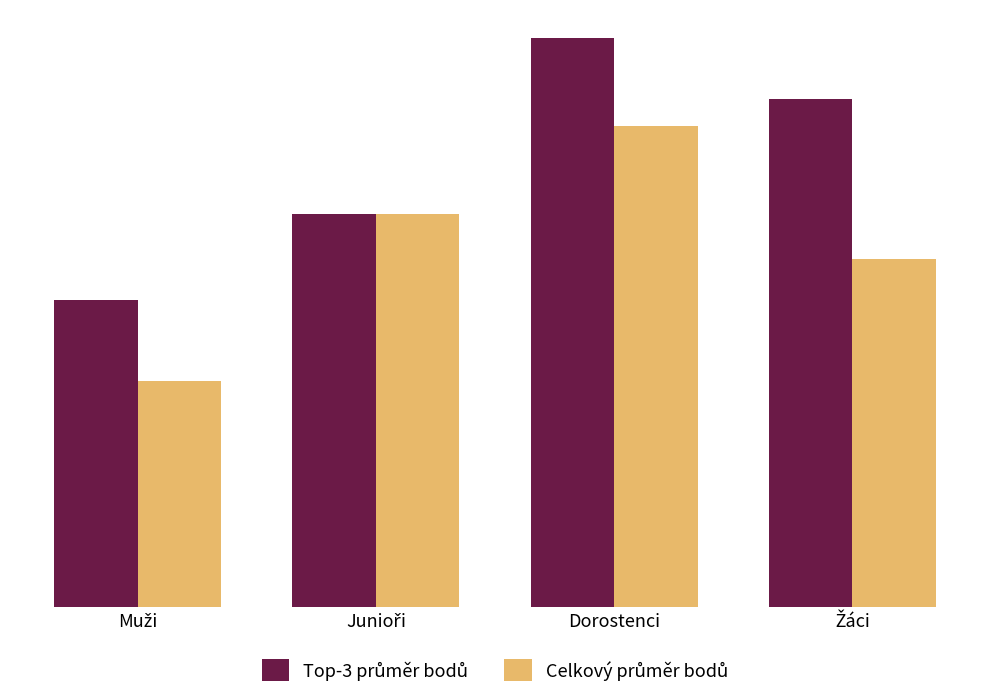

What is the average value of the Top-3 průměr bodů series?

569